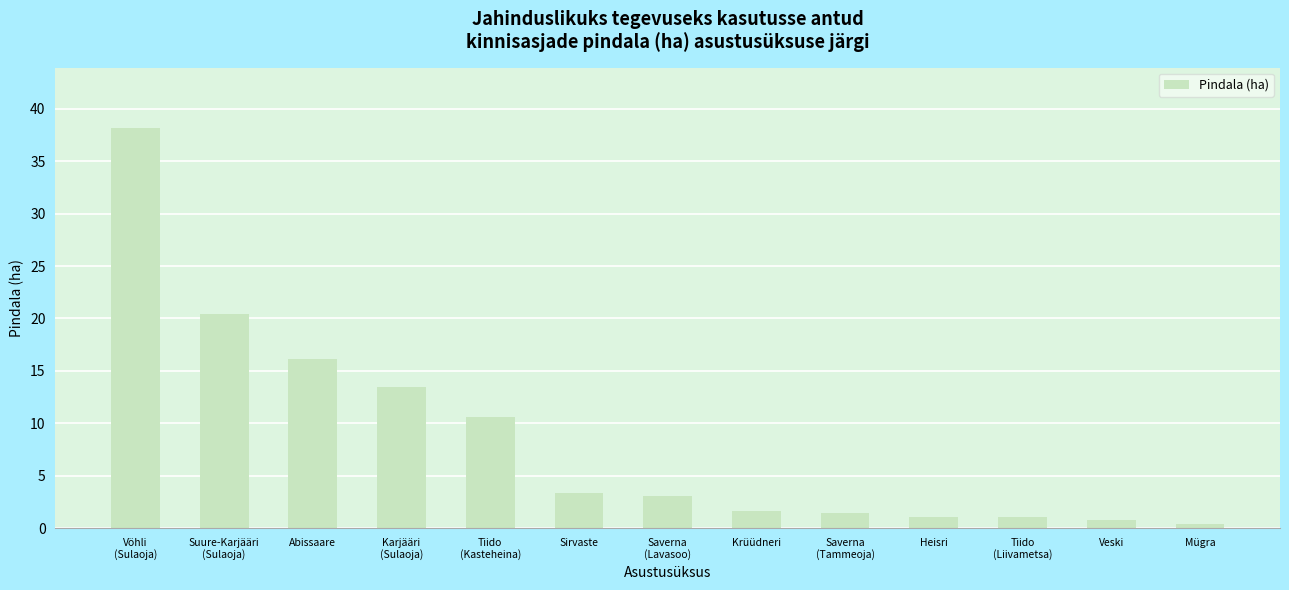

Which label corresponds to the largest value in the chart?

Vöhli
(Sulaoja)